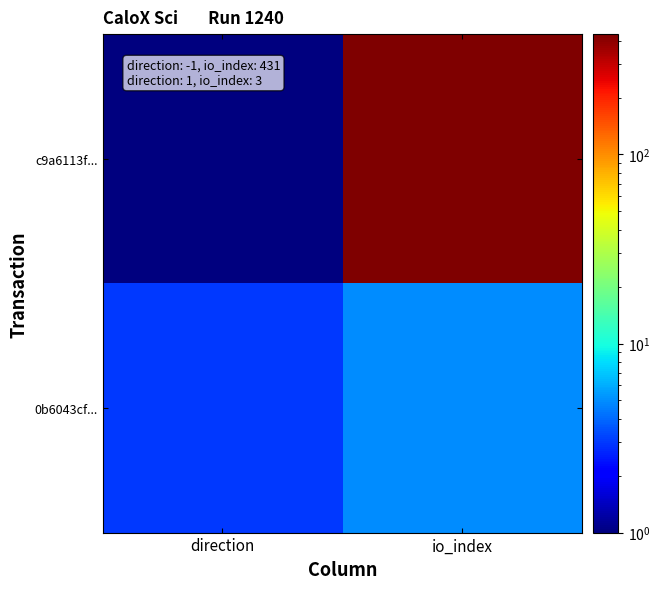

At how many categories does at least one series exceed 334?

1